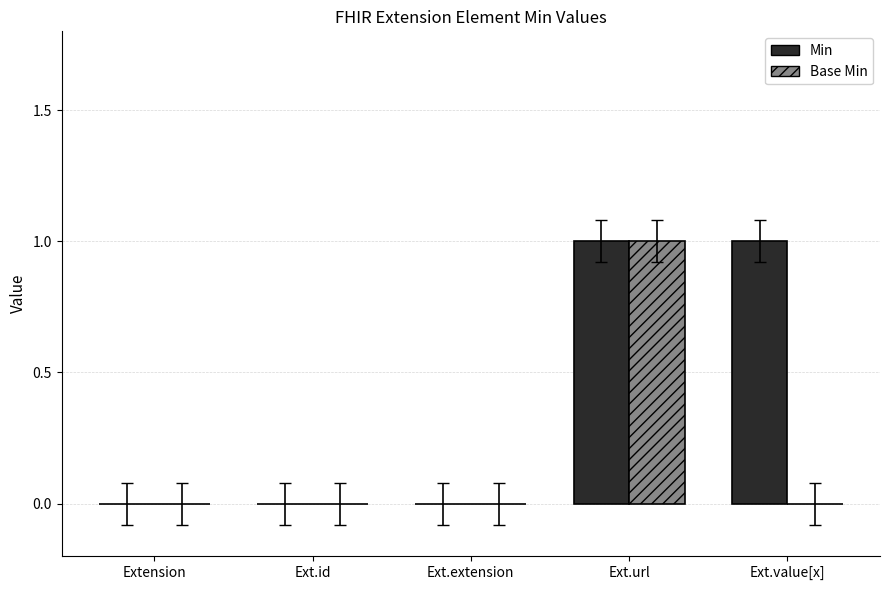

Does the chart contain stacked bars?

No